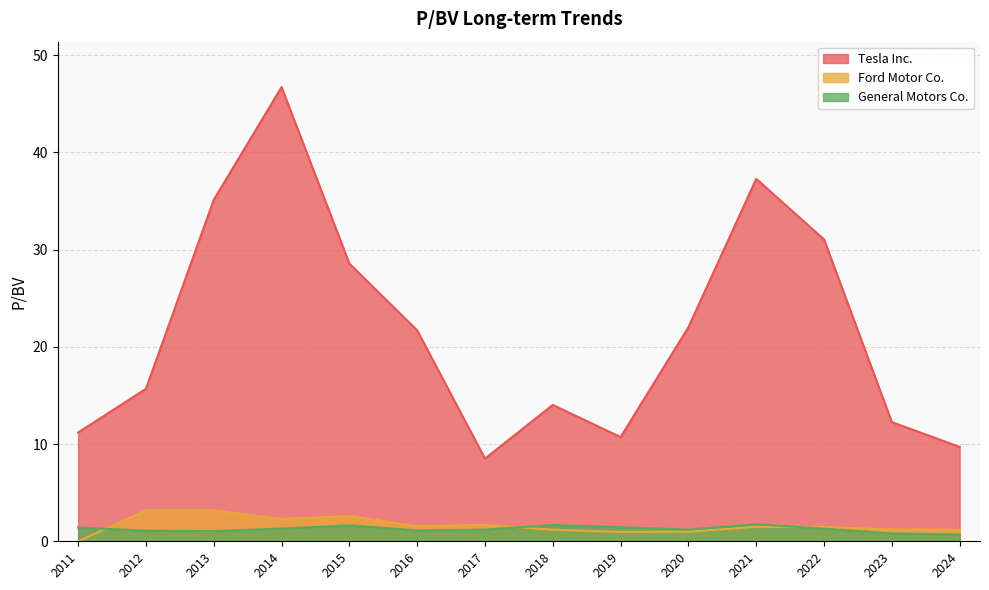

At how many categories does at least one series exceed 8?

14